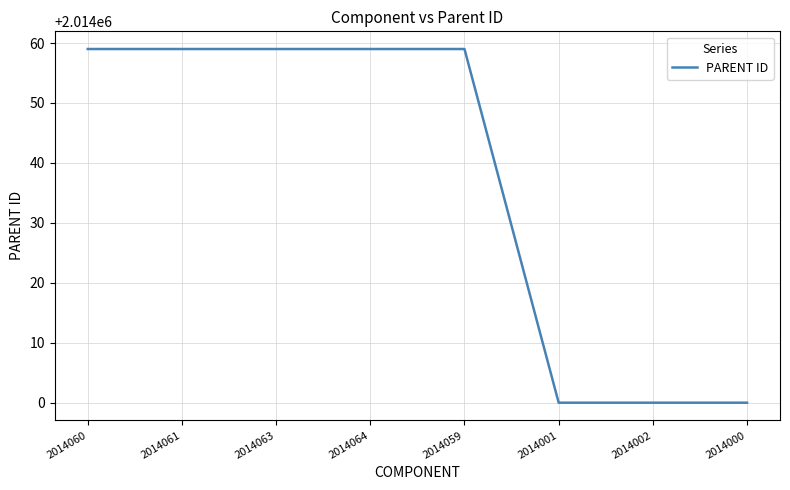

What is the average value?

2014037